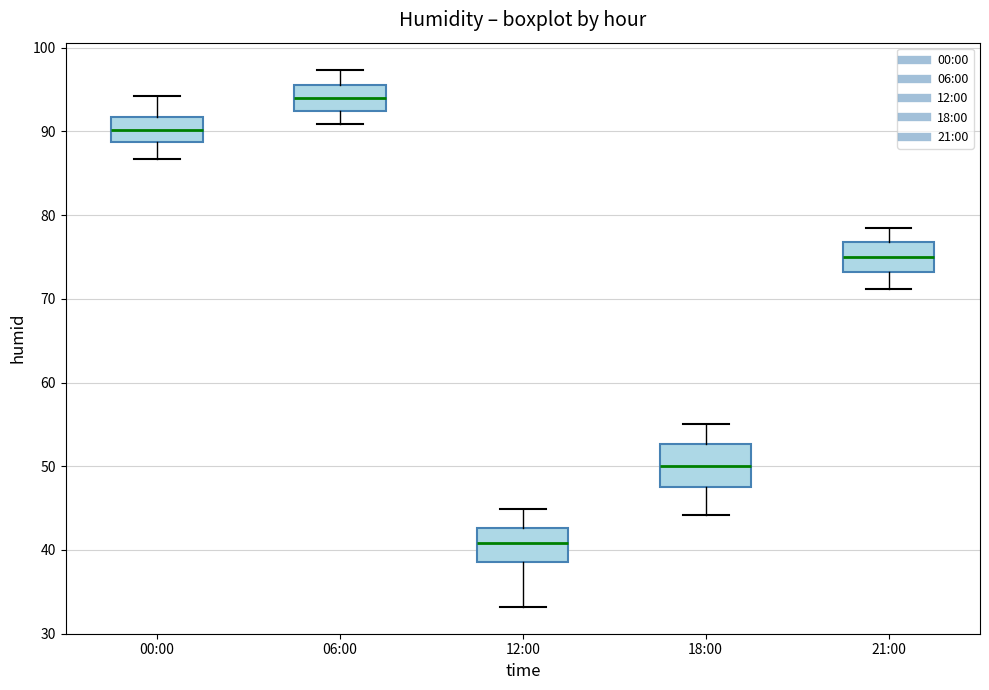

Reading left to right, transcribe this box plot: for each box, give where its median line is, the range the box spans, and where its two whiskers end, as read against the y-axis. The values are not printed on the chart, so give them approximately, as read against the axis.

00:00: median 90, box 89 to 92, whiskers 87 to 94
06:00: median 94, box 92 to 96, whiskers 91 to 97
12:00: median 41, box 39 to 43, whiskers 33 to 45
18:00: median 50, box 48 to 53, whiskers 44 to 55
21:00: median 75, box 73 to 77, whiskers 71 to 79